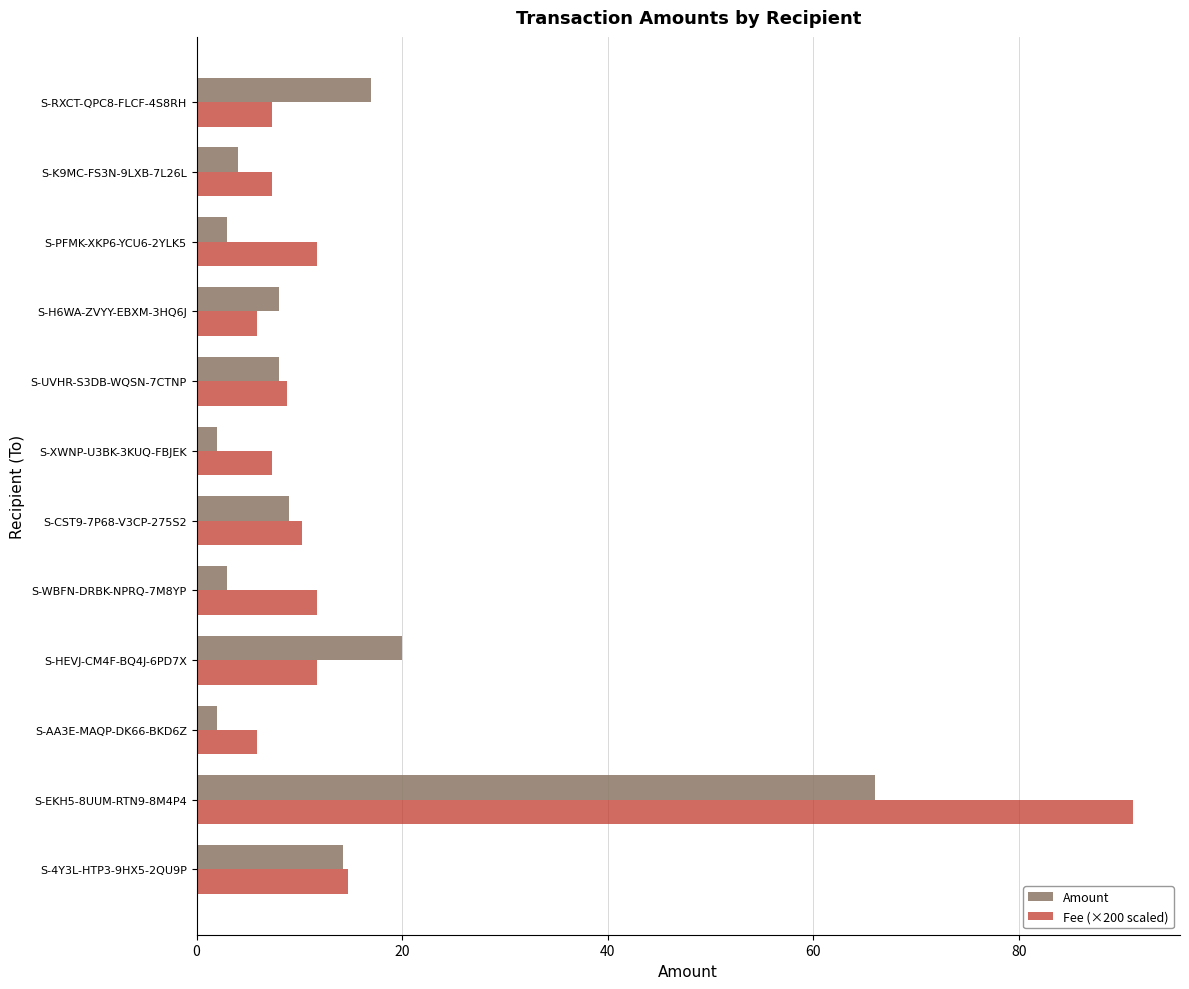

List the series in order of their peak value, lowest first.

Amount, Fee (×200 scaled)